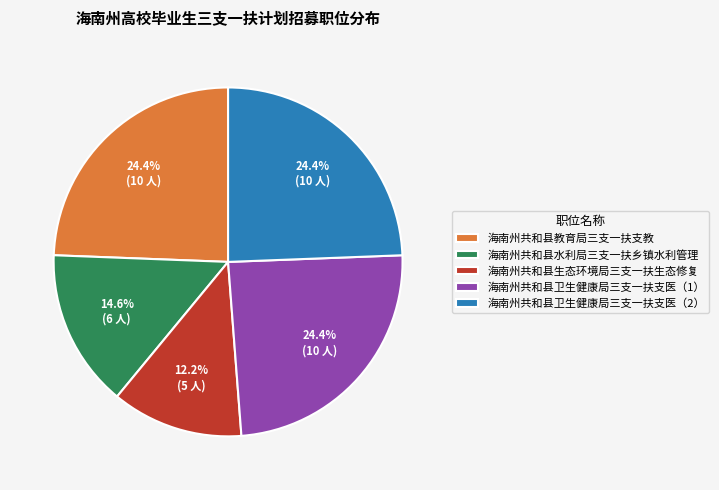

What portion of the pie excludes 海南州共和县卫生健康局三支一扶支医（2）?

75.6%